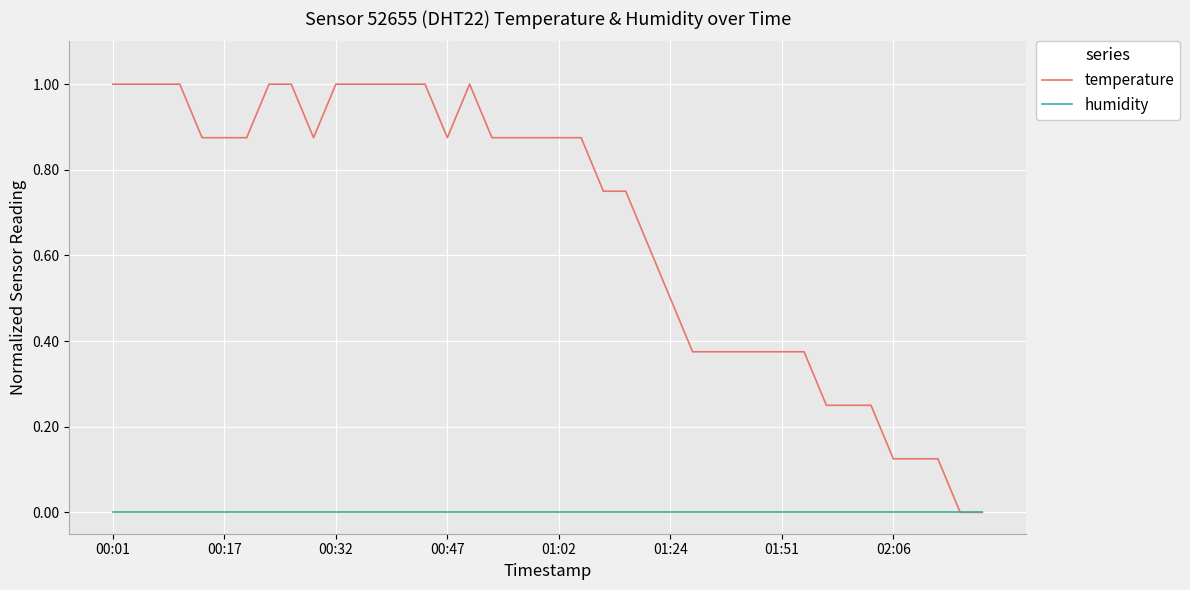

Does the chart display data point markers on the line(s)?

No